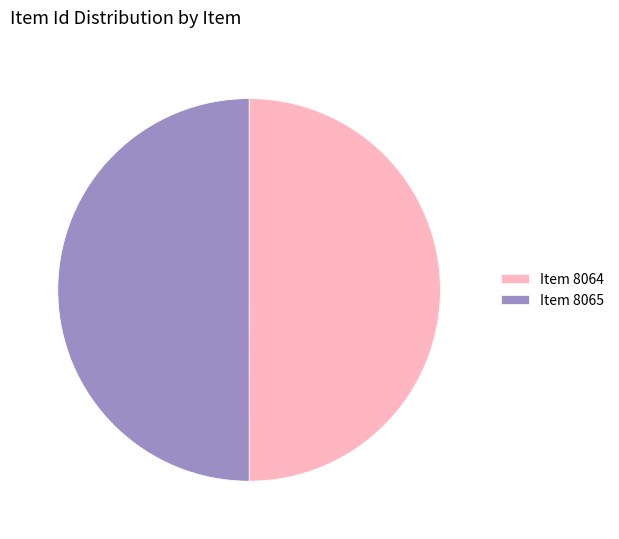

Count the number of slices in the pie.

2